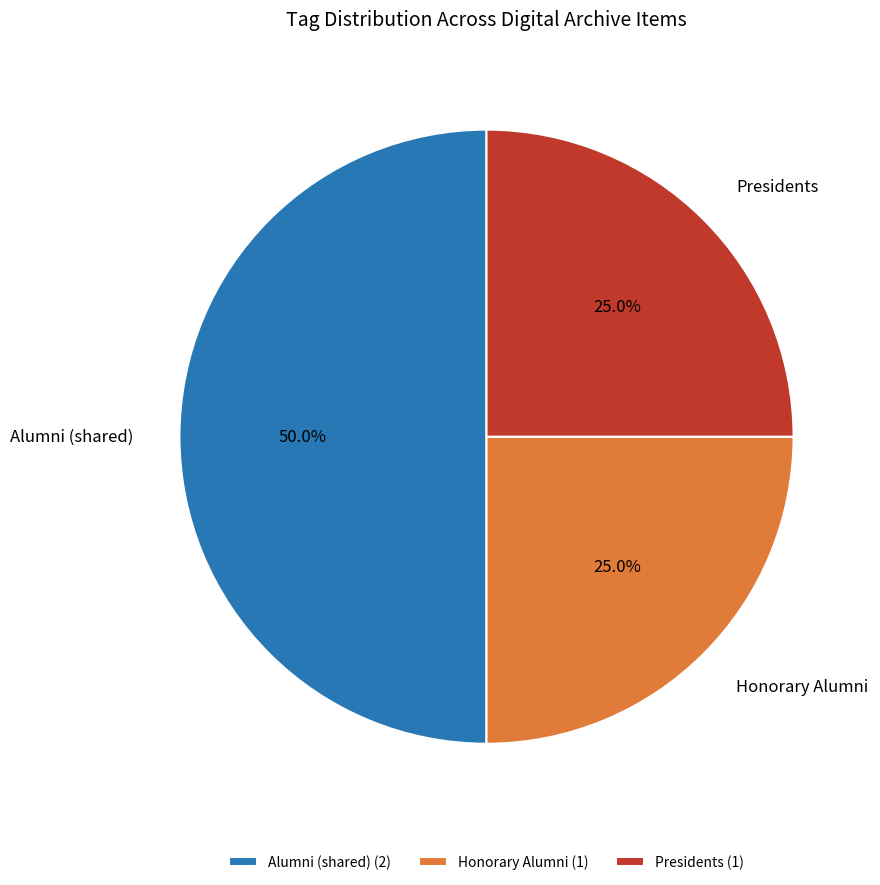

Do Presidents and Alumni (shared) together represent more than half of the pie?

Yes